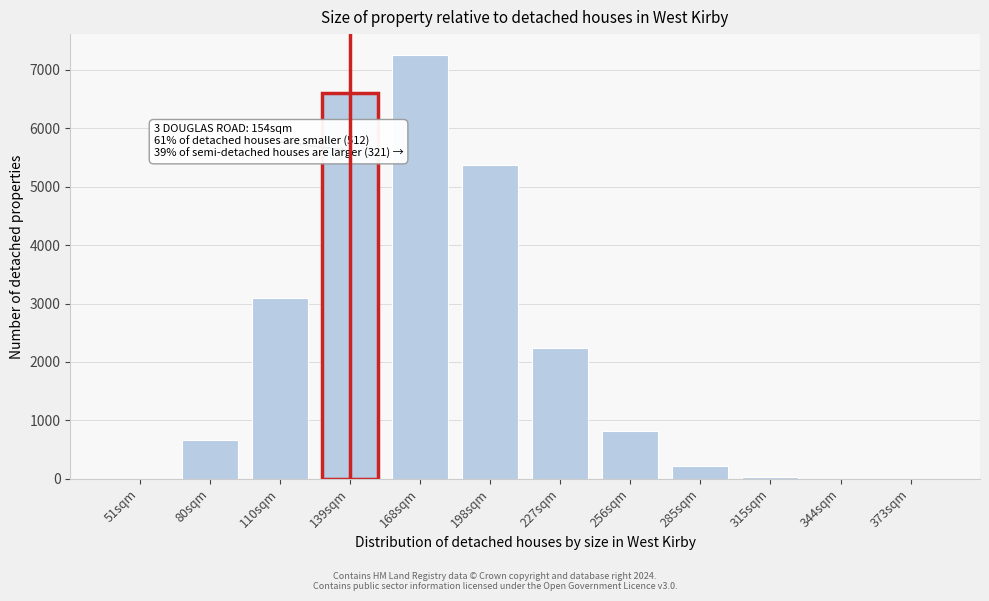

At which category does the chart reach its peak across all series?

168sqm